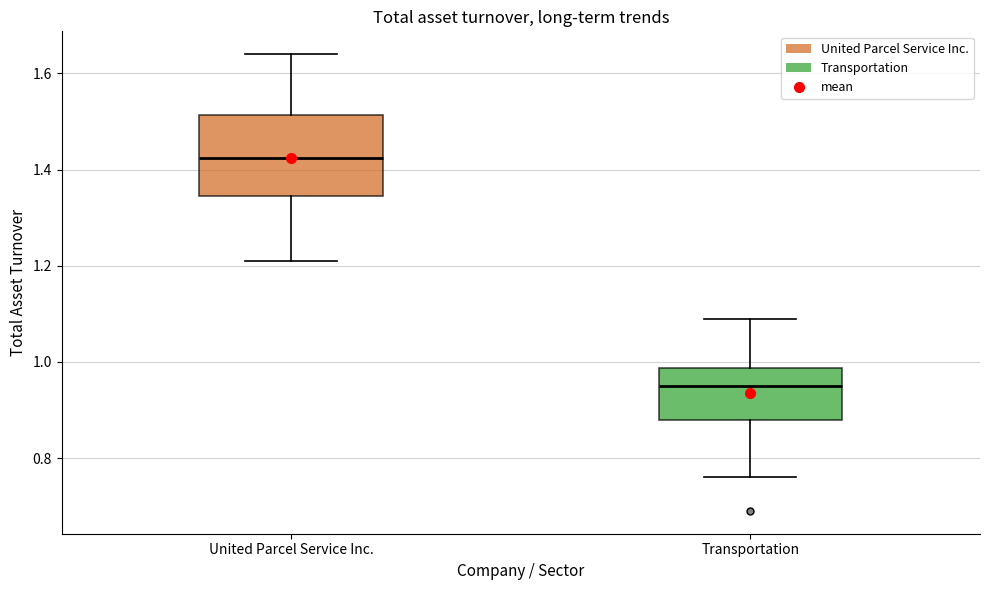

Reading left to right, transcribe this box plot: for each box, give where its median line is, the range the box spans, and where its two whiskers end, as read against the y-axis. The values are not printed on the chart, so give them approximately, as read against the axis.

United Parcel Service Inc.: median 1.42, box 1.34 to 1.52, whiskers 1.22 to 1.64
Transportation: median 0.96, box 0.88 to 0.98, whiskers 0.76 to 1.10